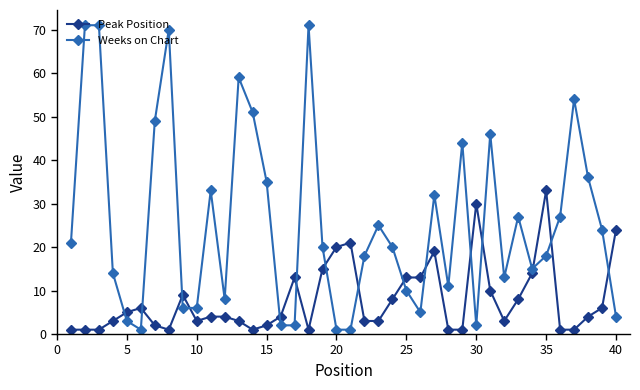

How many lines are shown in the chart?

2